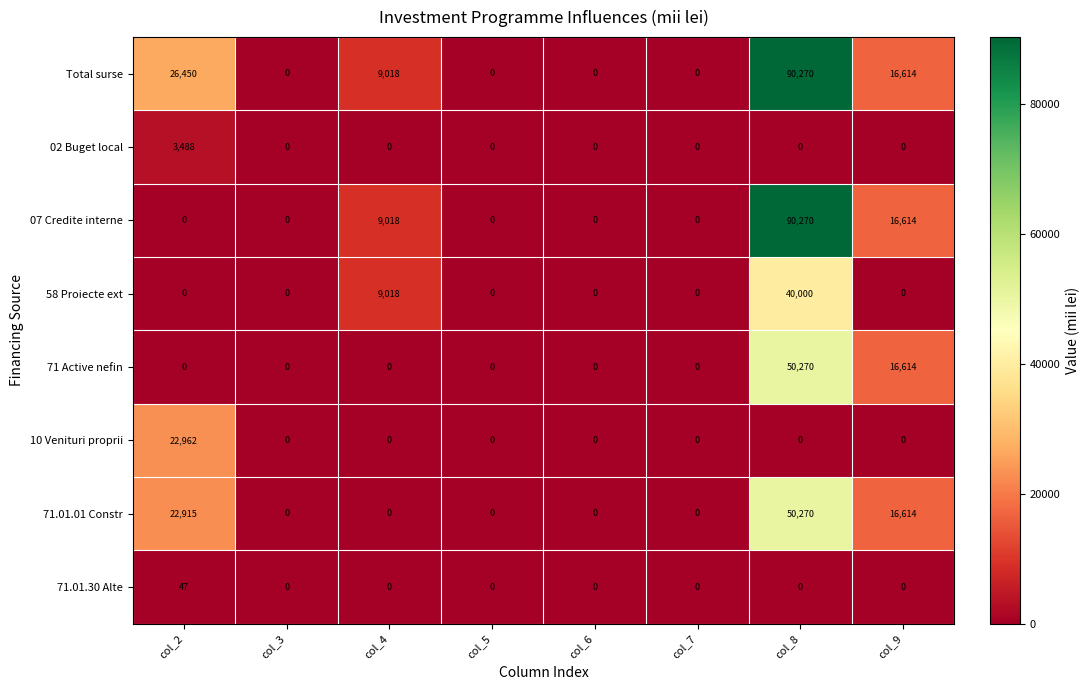

At which category is the sum across all series the highest?

col_8